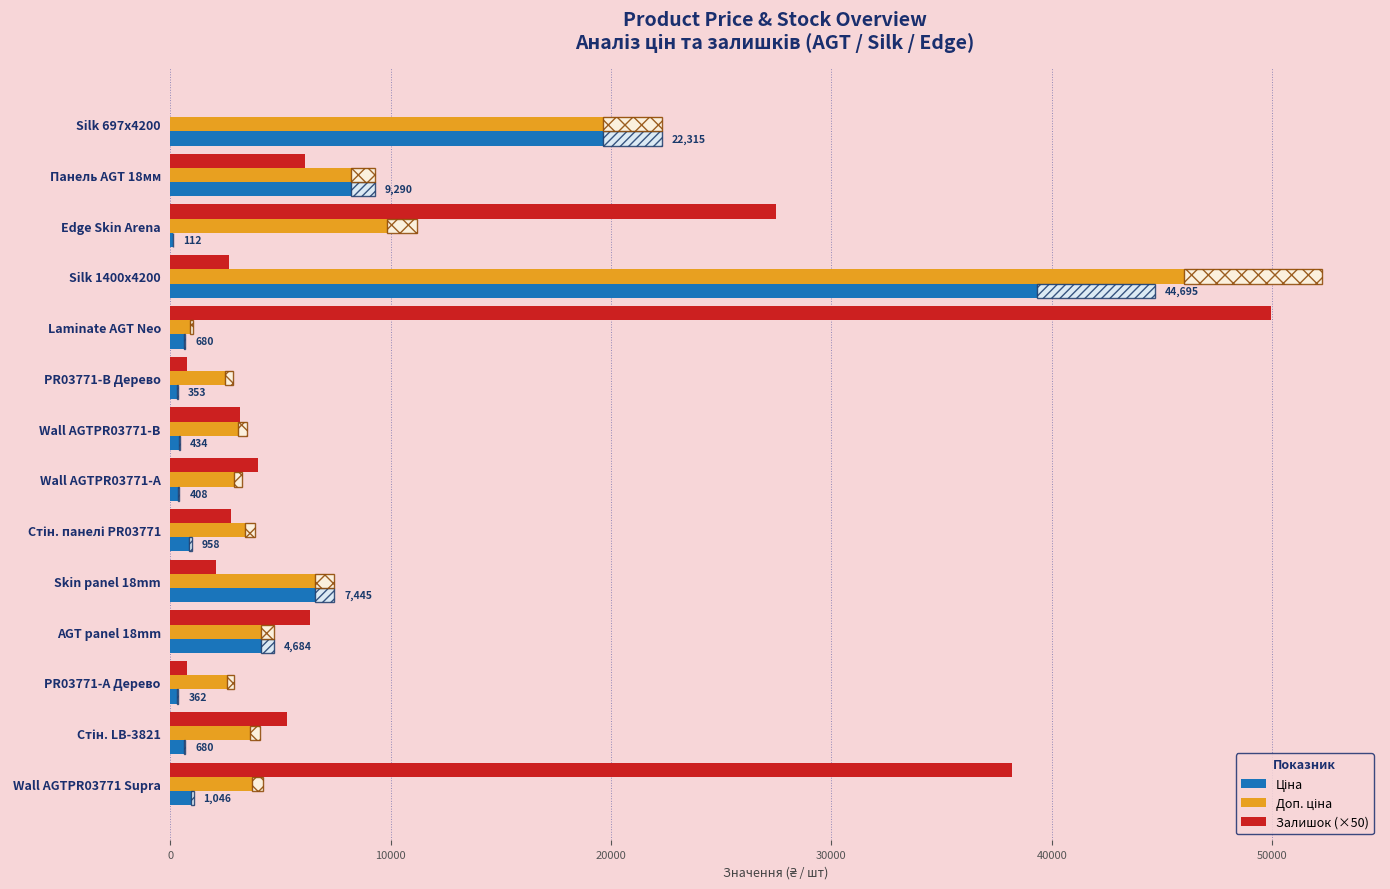

How many positive values does the Залишок (×50) series have?

13